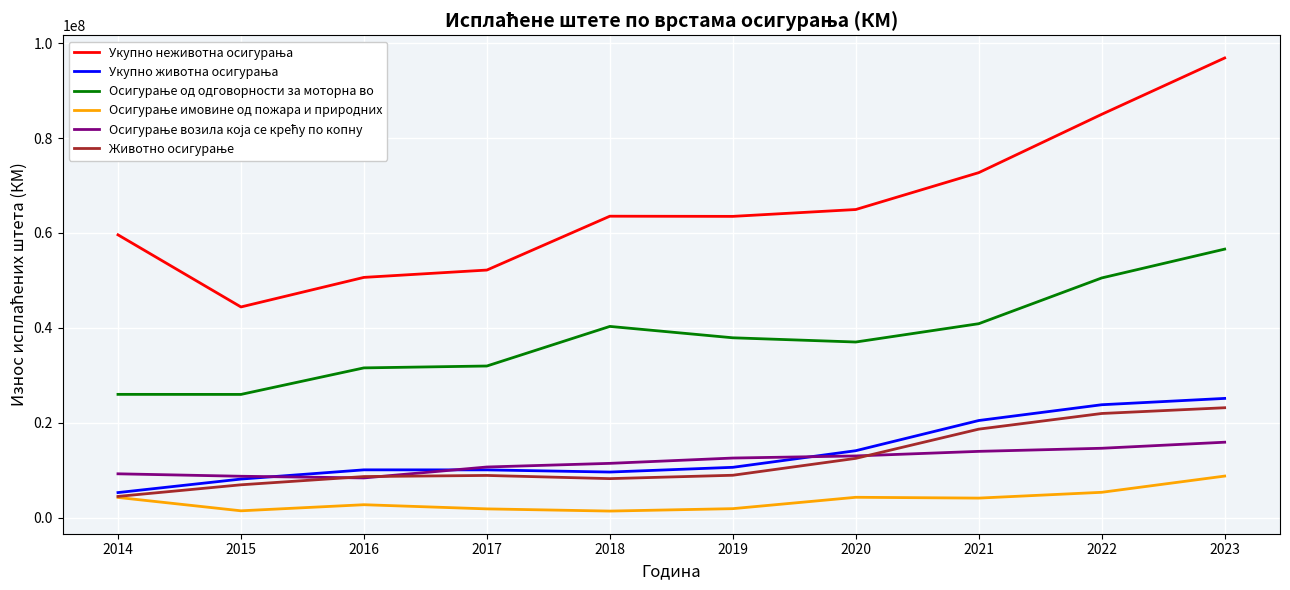

What is the total value across all series at 2021?

170811337.0